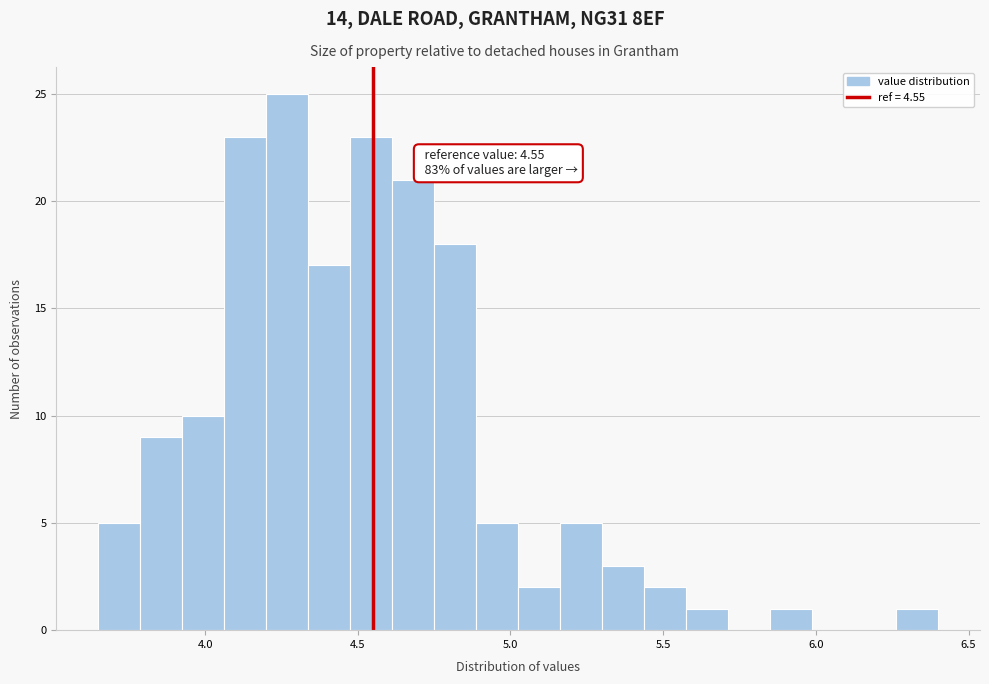

Read against the x-axis, roughly where is the centre of the tallest bar?

4.25